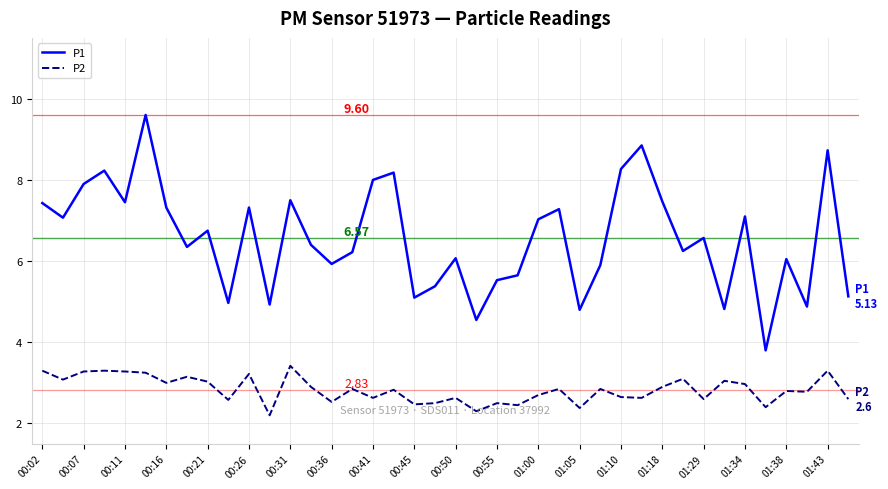

Which series has the largest range (max minus min)?

P1